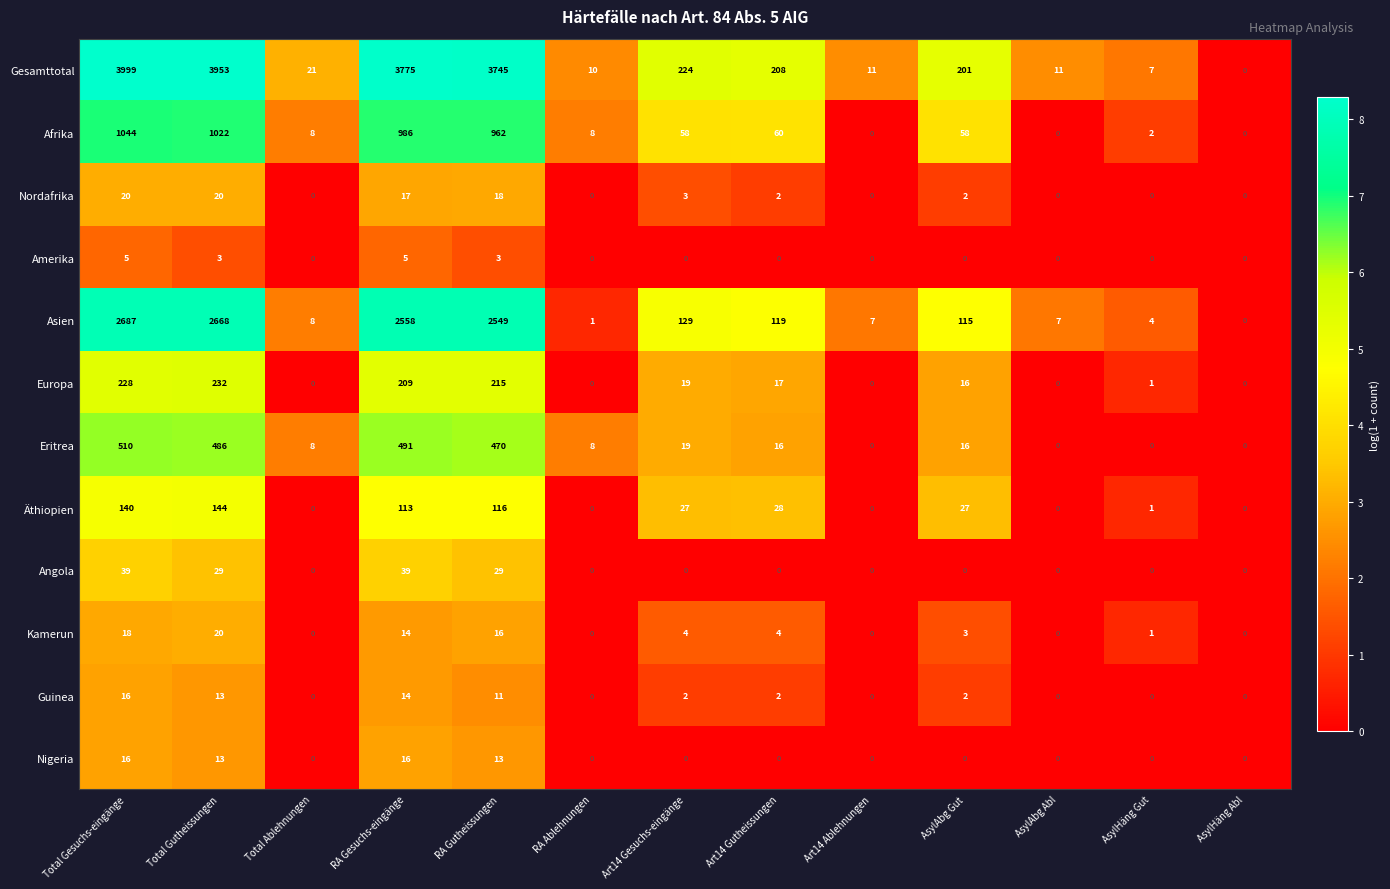

At which category is the sum across all series the highest?

Total Gesuchs-eingänge